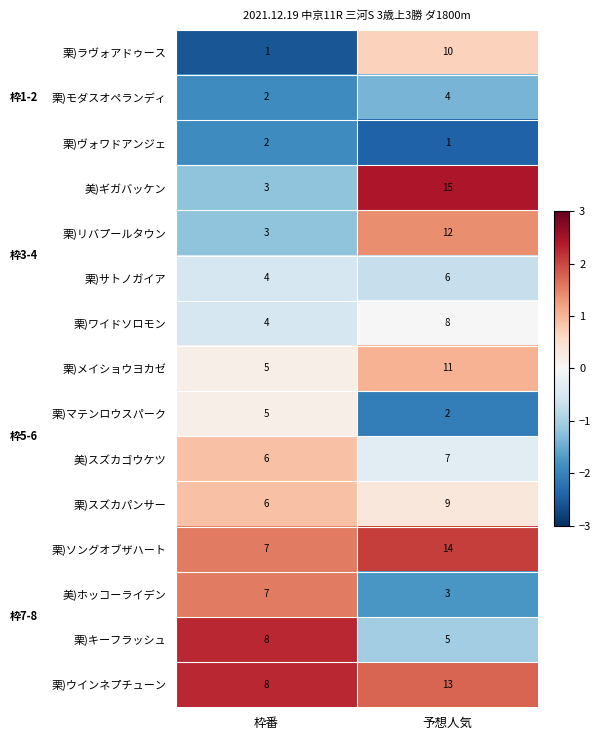

What is the sum of all 栗)ラヴォアドゥース values?

11